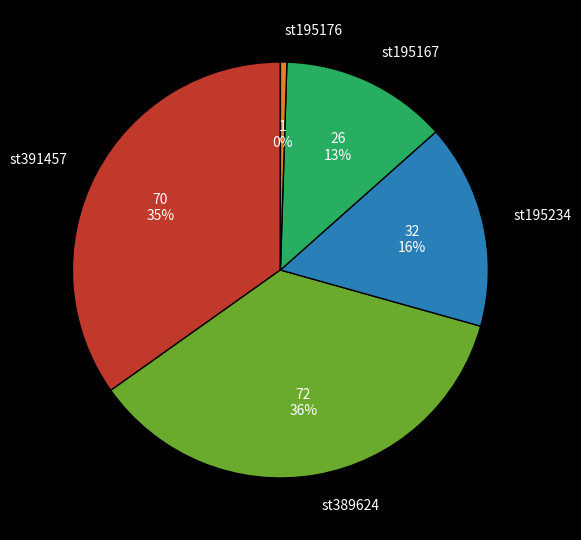

Does st391457 account for over 50% of the chart?

No